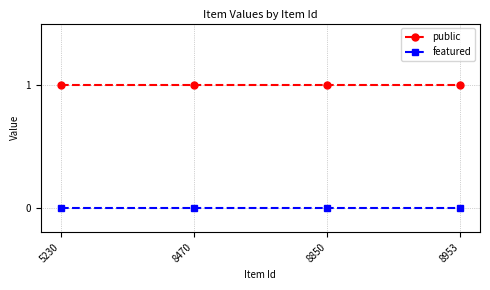

The value of featured at 8470 is 0. True or false?

True